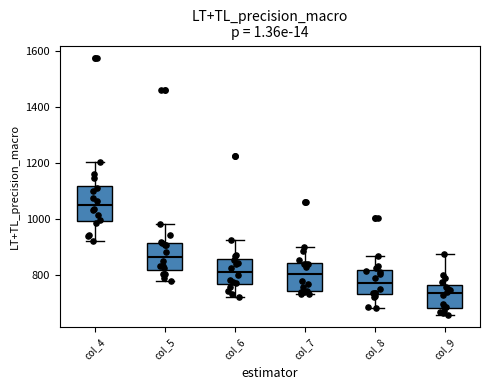

Reading left to right, transcribe this box plot: for each box, give where its median line is, the range the box spans, and where its two whiskers end, as read against the y-axis. The values are not printed on the chart, so give them approximately, as read against the axis.

col_4: median 1060, box 1000 to 1120, whiskers 920 to 1200
col_5: median 860, box 820 to 920, whiskers 780 to 980
col_6: median 820, box 760 to 860, whiskers 720 to 920
col_7: median 800, box 740 to 840, whiskers 740 (just below the box's lower edge) to 900
col_8: median 780, box 740 to 820, whiskers 680 to 860
col_9: median 740, box 680 to 760, whiskers 660 to 880